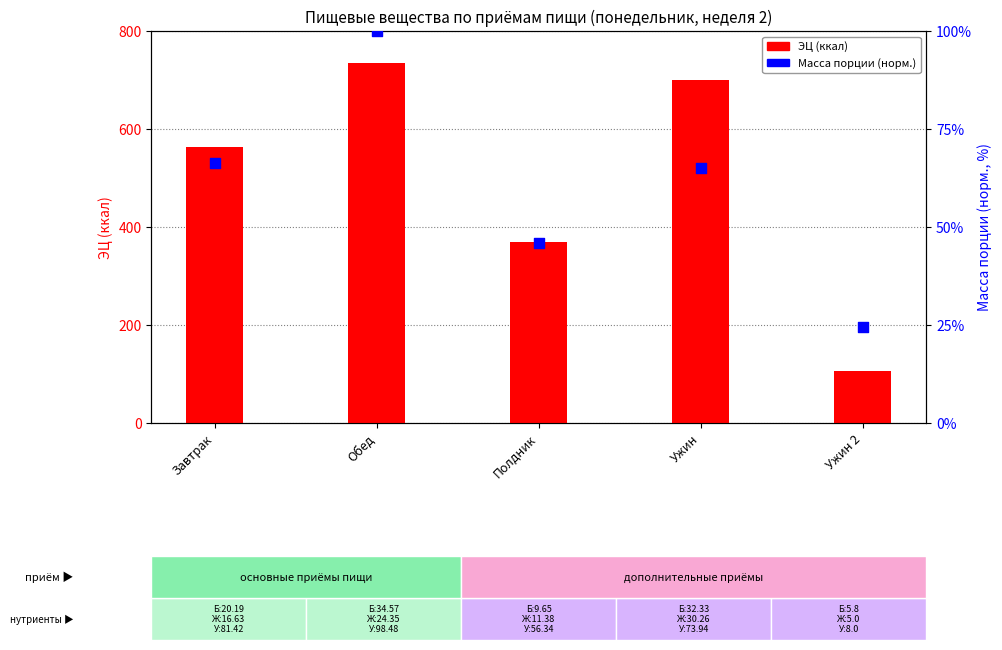

What are all the series names shown in the legend?

ЭЦ (ккал), Масса порции (норм.)